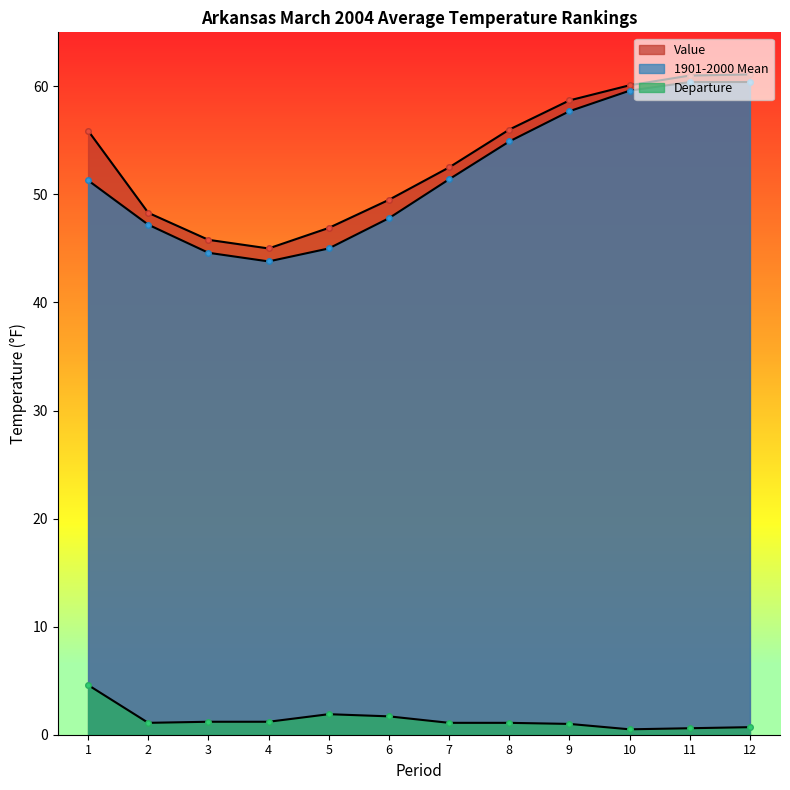

True or false: 1901-2000 Mean and Departure intersect in this chart.

False